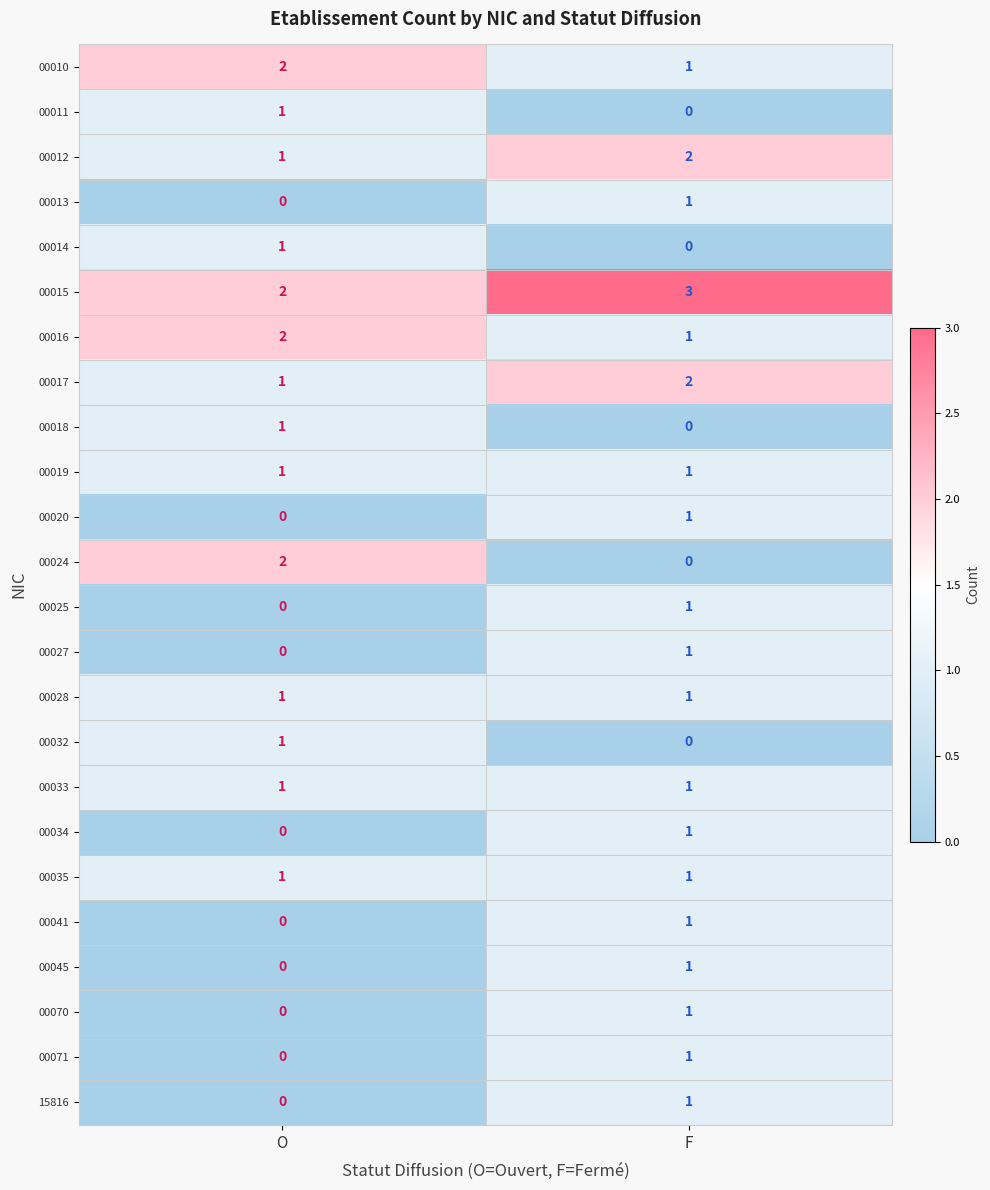

Which series has the largest total across all categories?

00015